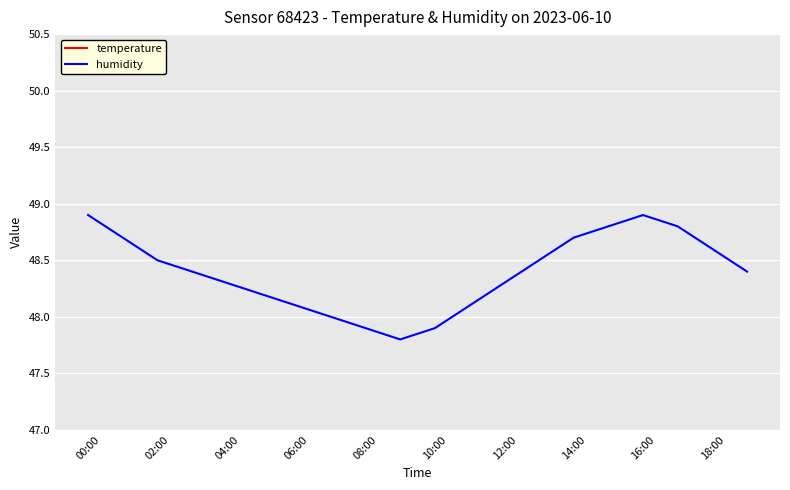

The humidity series shows 13.7 at 14:00. True or false?

False